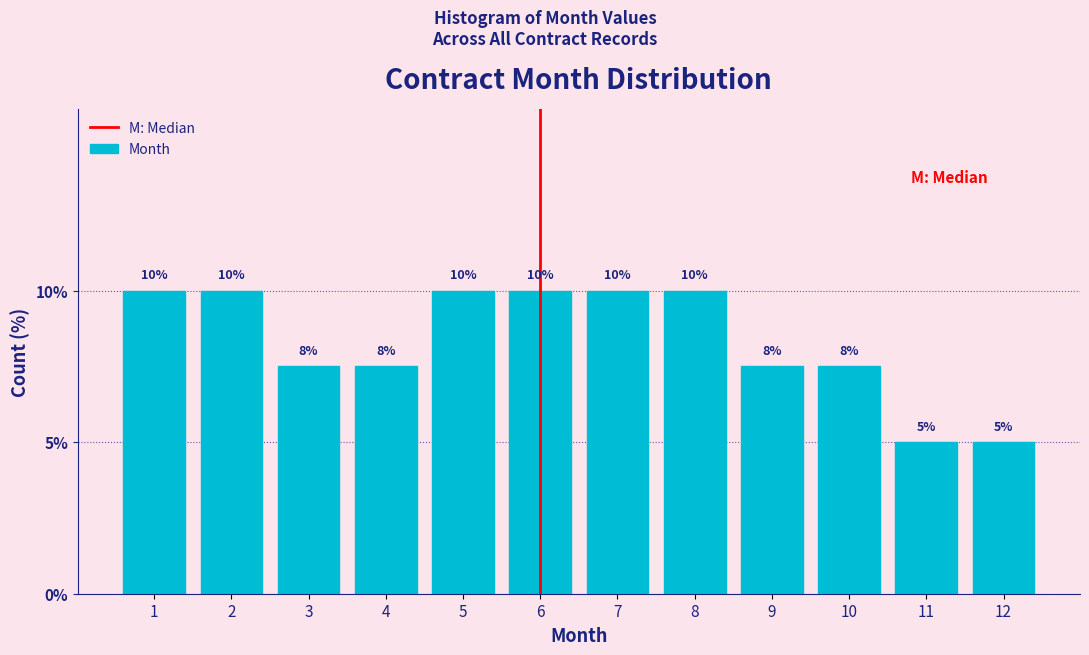

True or false: the data shows 5.0 at 11.

True